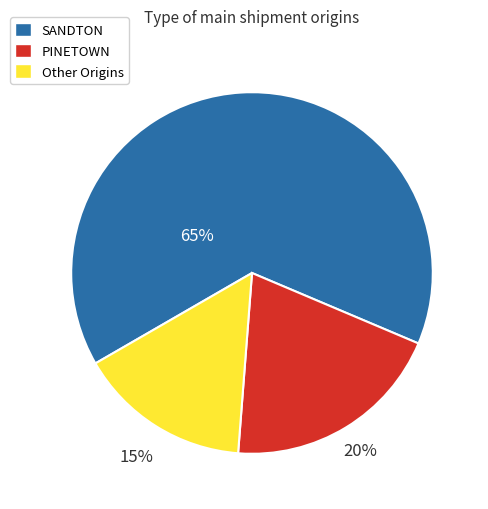

What percentage is the PINETOWN slice, to the nearest percent?

20%